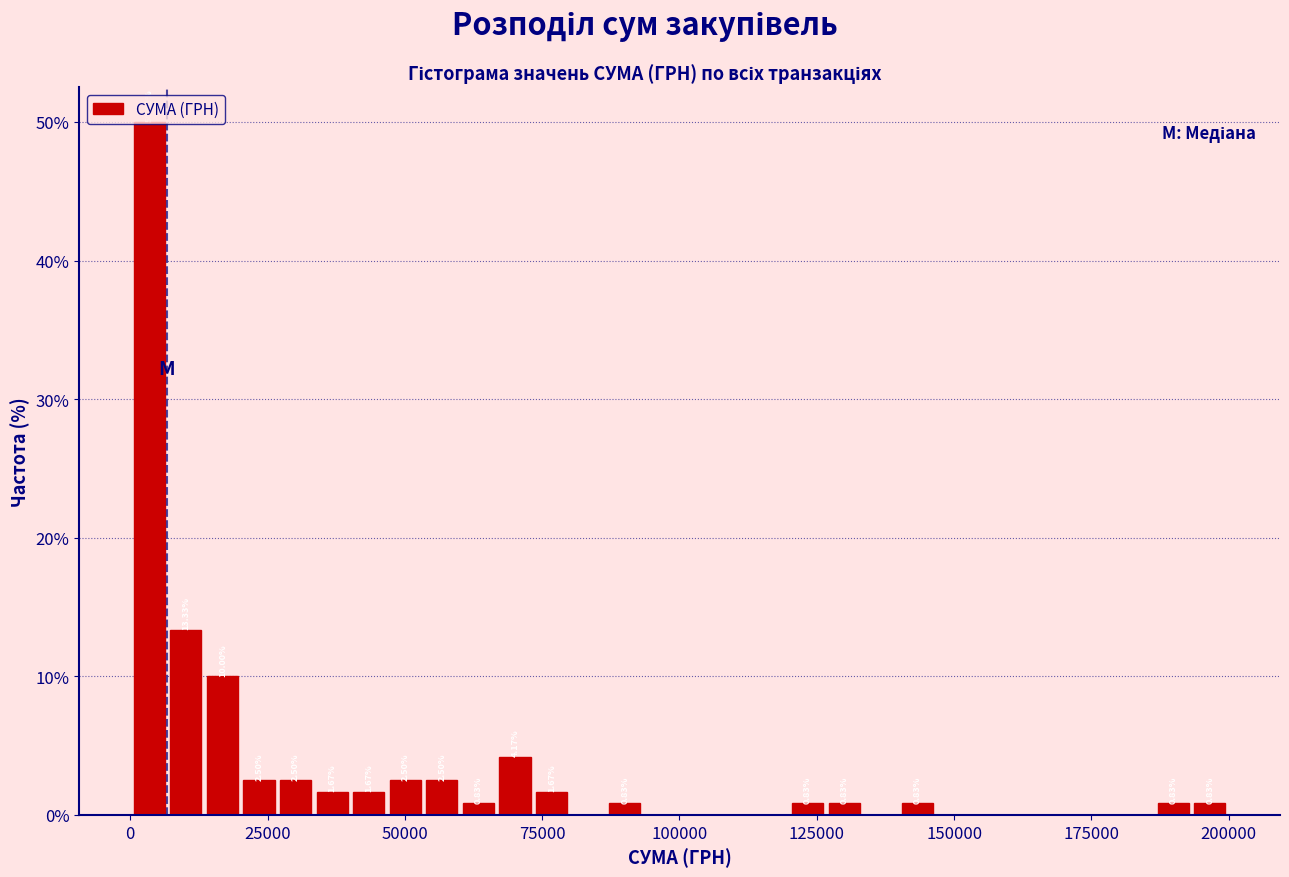

Around what value on the x-axis is the tallest bar? Give the approximate position of its centre, as read against the axis.

5000